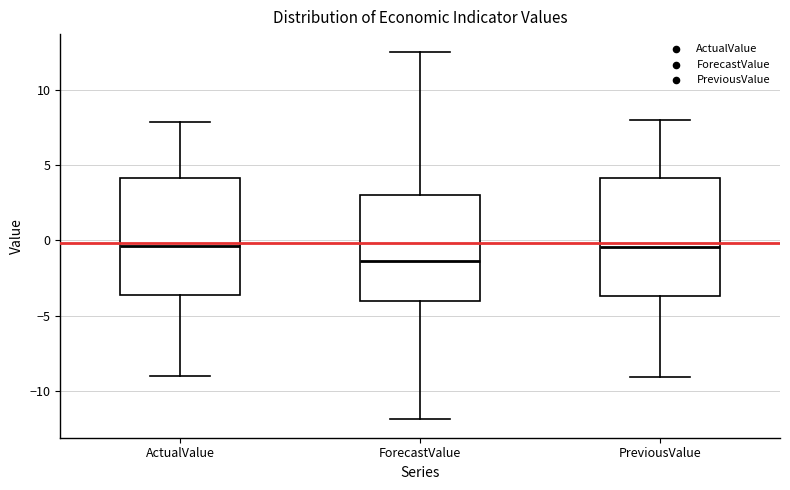

Reading left to right, read every box against the y-axis: the position of its median line, the range the box covers, and the ends of its whiskers. The values are not printed on the chart, so give them approximately, as read against the axis.

ActualValue: median -0.5, box -3.5 to 4.0, whiskers -9.0 to 8.0
ForecastValue: median -1.5, box -4.0 to 3.0, whiskers -12.0 to 12.5
PreviousValue: median -0.5, box -3.5 to 4.0, whiskers -9.0 to 8.0